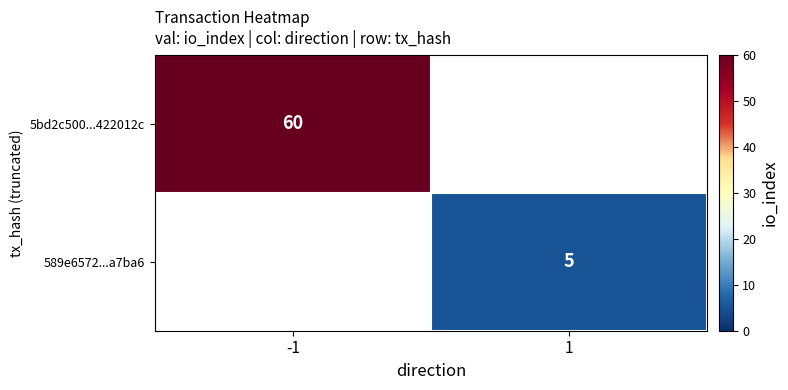

True or false: 5bd2c500...422012c has a value of 12 at -1.

False